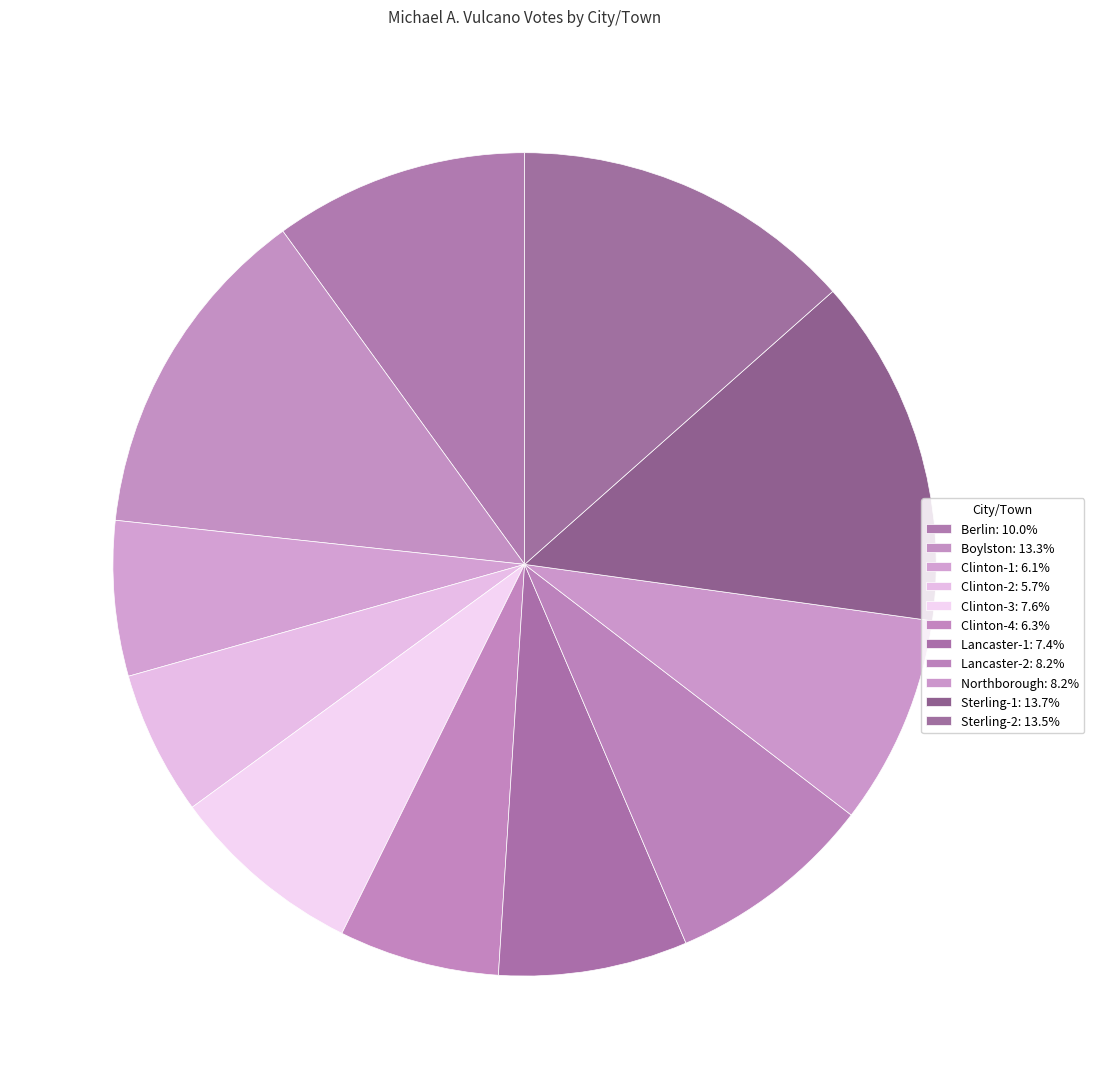

How much of the chart is everything except Clinton-4?

93.7%